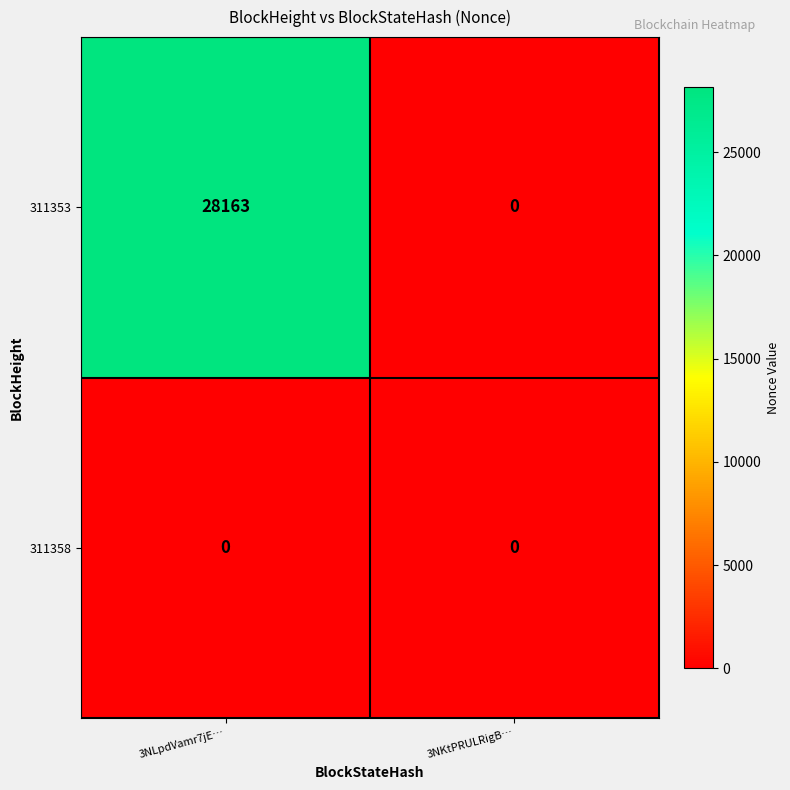

Which label corresponds to the largest value in the chart?

3NLpdVamr7jE…